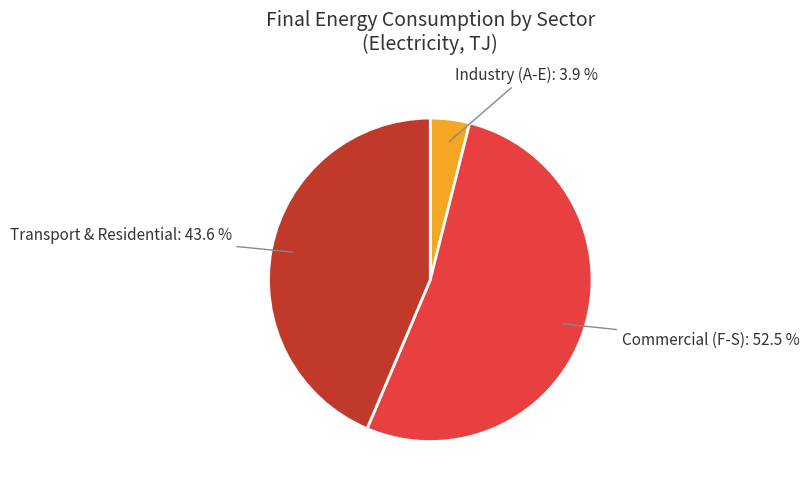

Approximately how many times larger is the value at Commercial (F-S) compared to Transport & Residential?

1.2